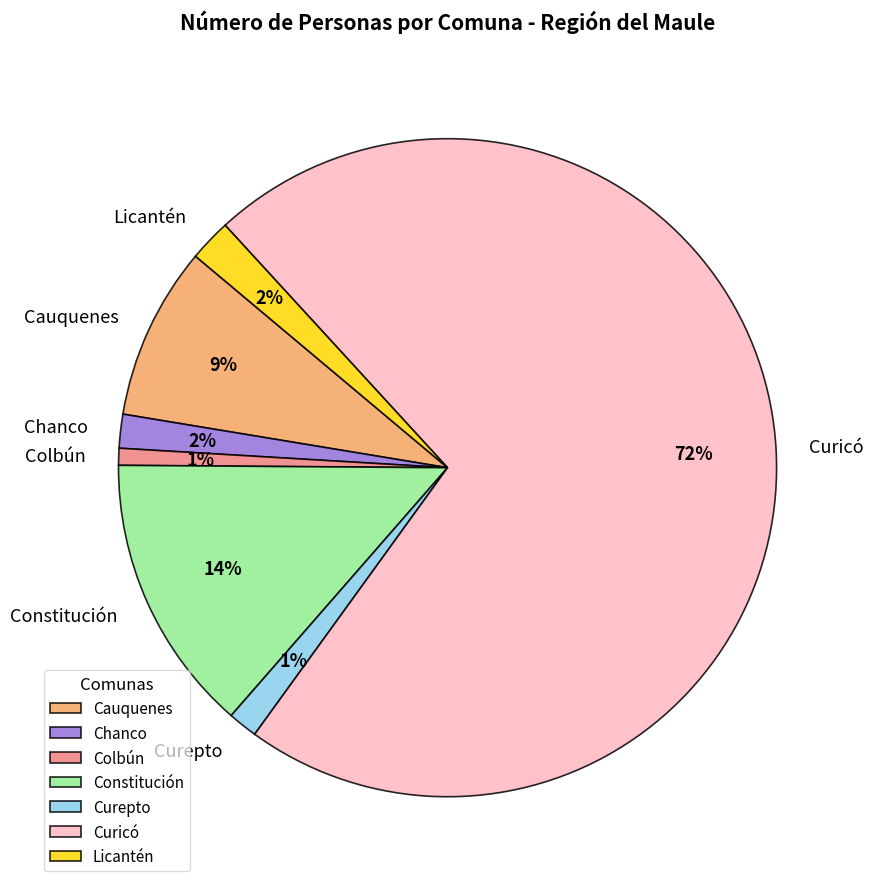

Is the sum of Curicó and Cauquenes greater than half?

Yes